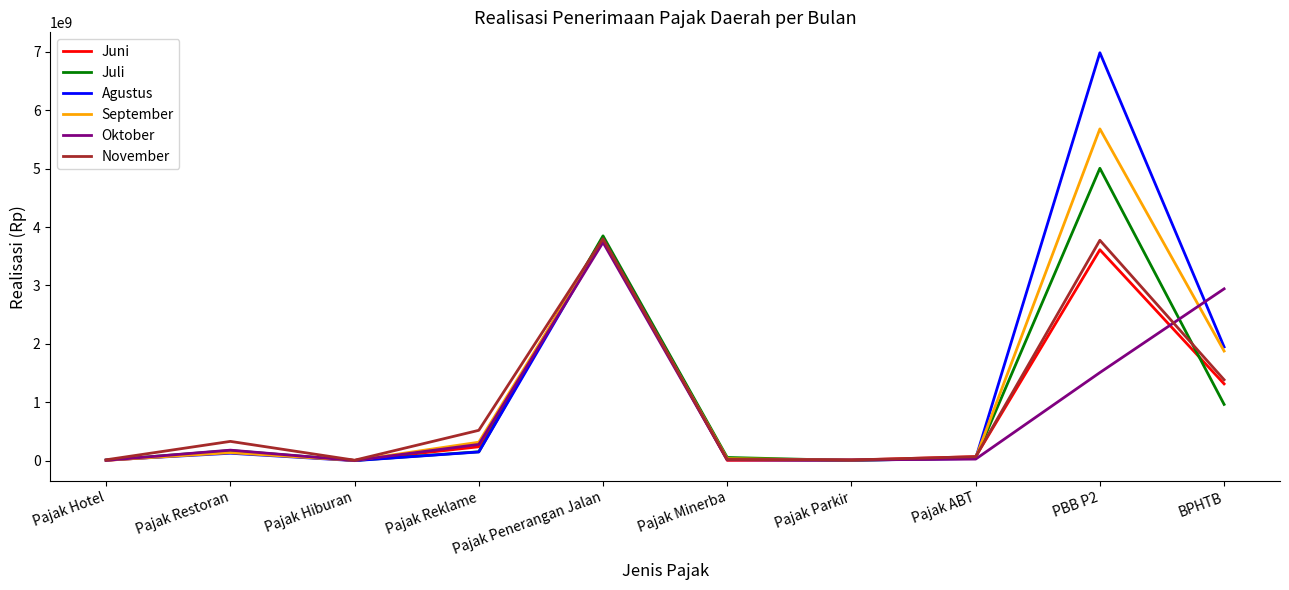

The Agustus series shows 11633171744 at PBB P2. True or false?

False